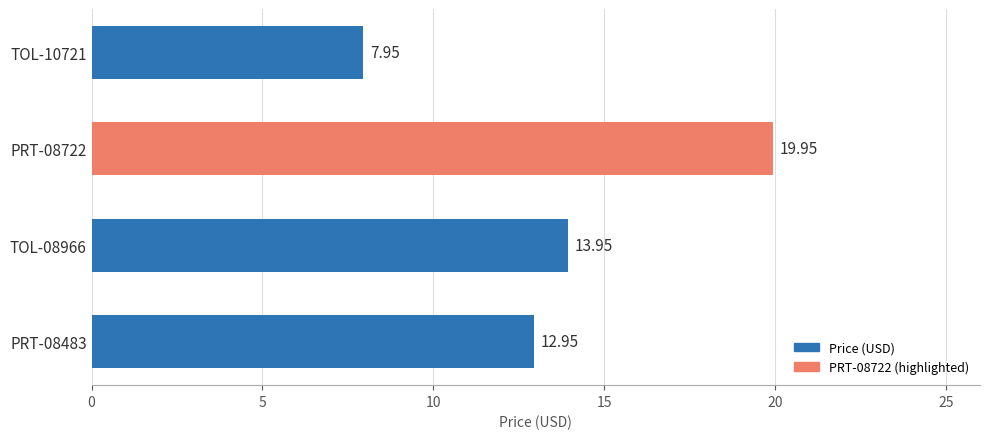

What is the difference between the maximum and second lowest values?

7.0